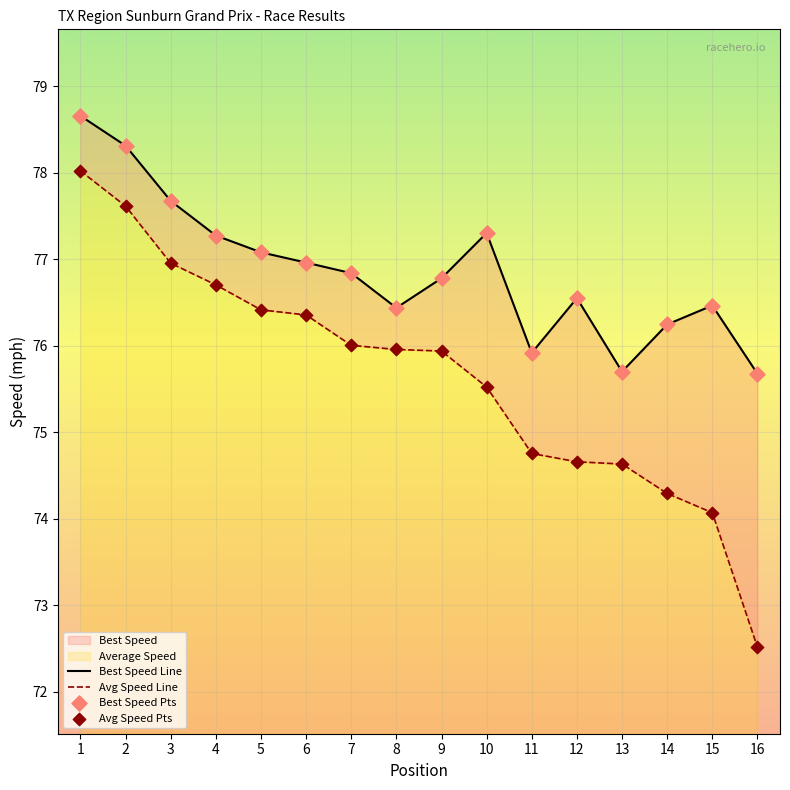

At which category is the sum across all series the highest?

1